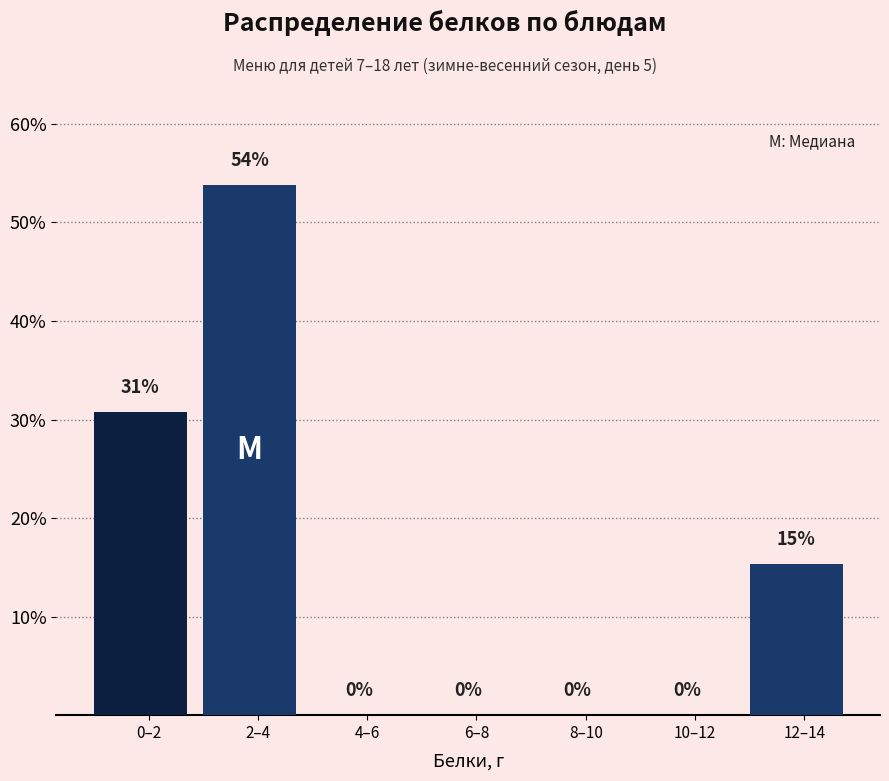

Where is the data nearest to the value 26?

0–2